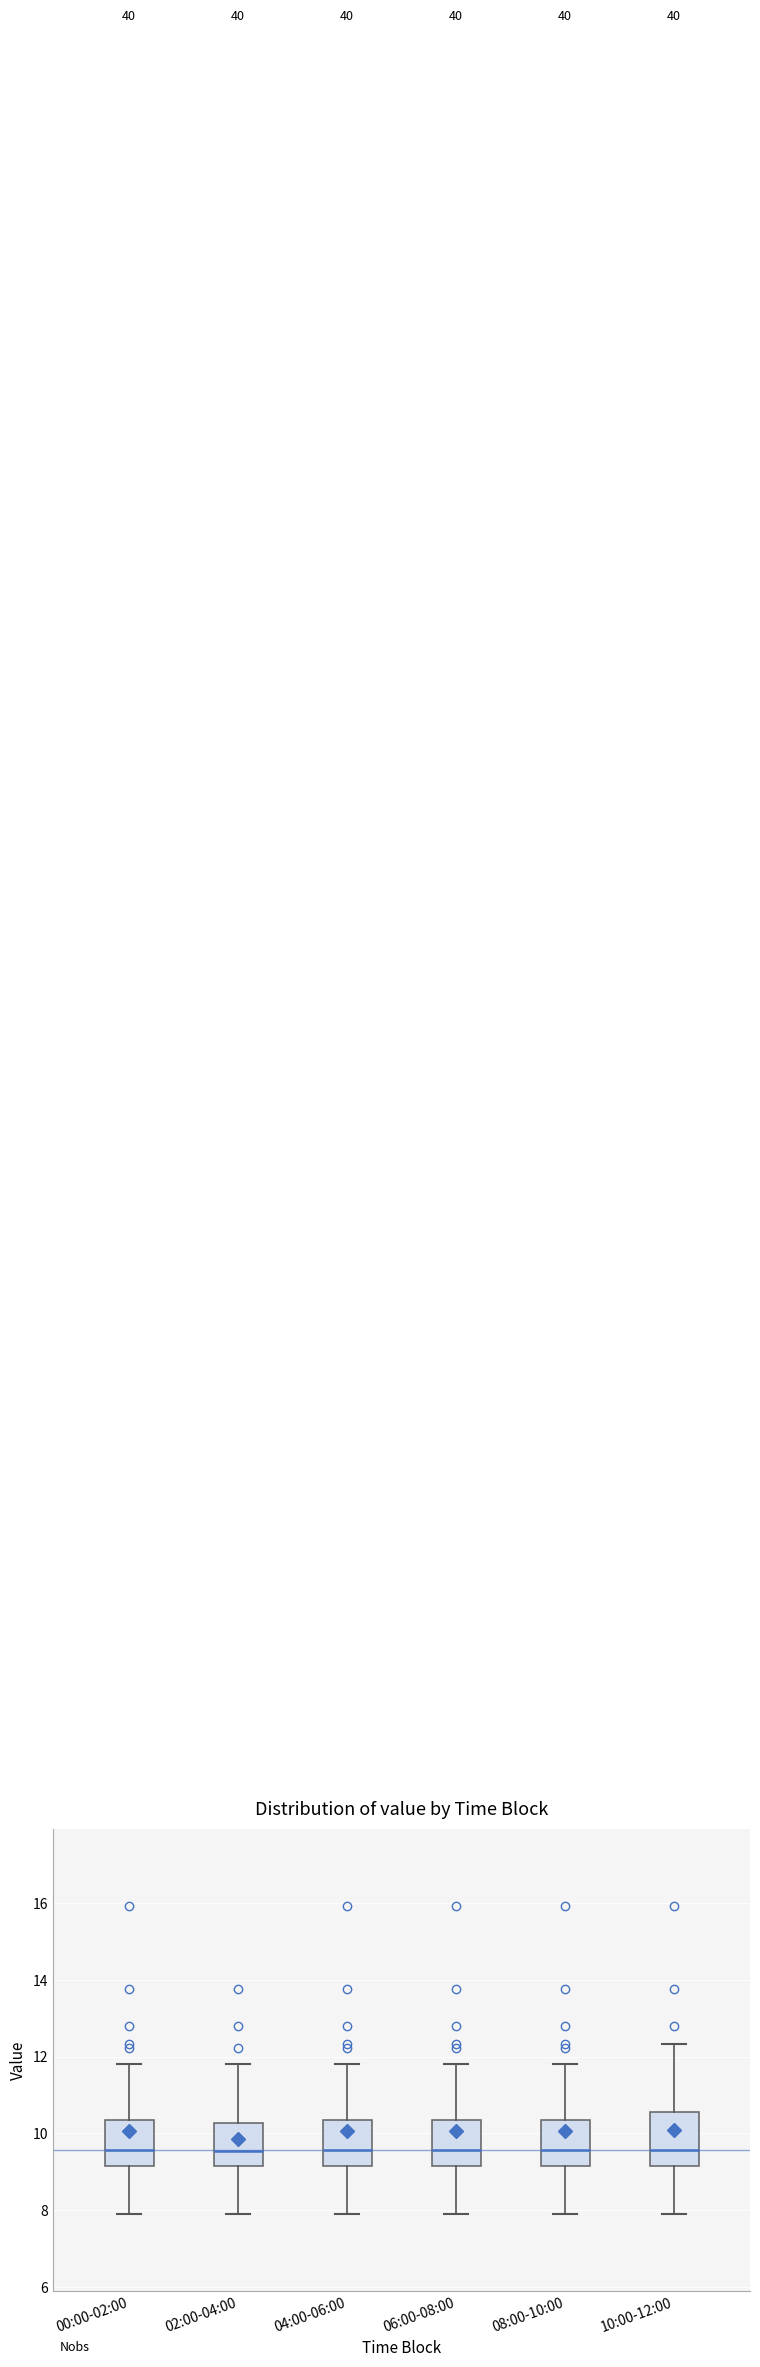

Comparing the boxes themselves (not the whiskers), which one is the tallest?

10:00-12:00